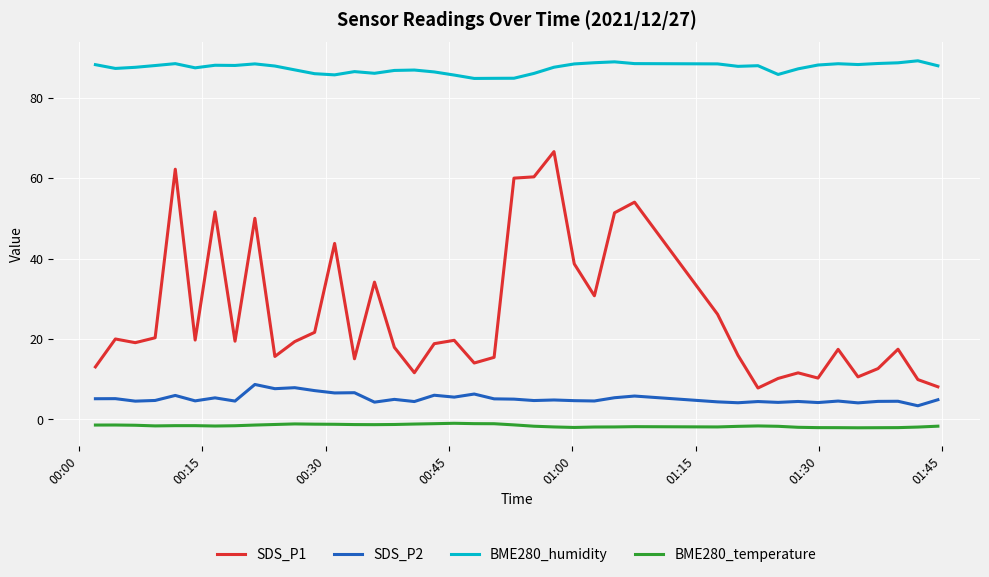

What is the difference between the maximum and minimum values in the BME280_humidity series?

4.4